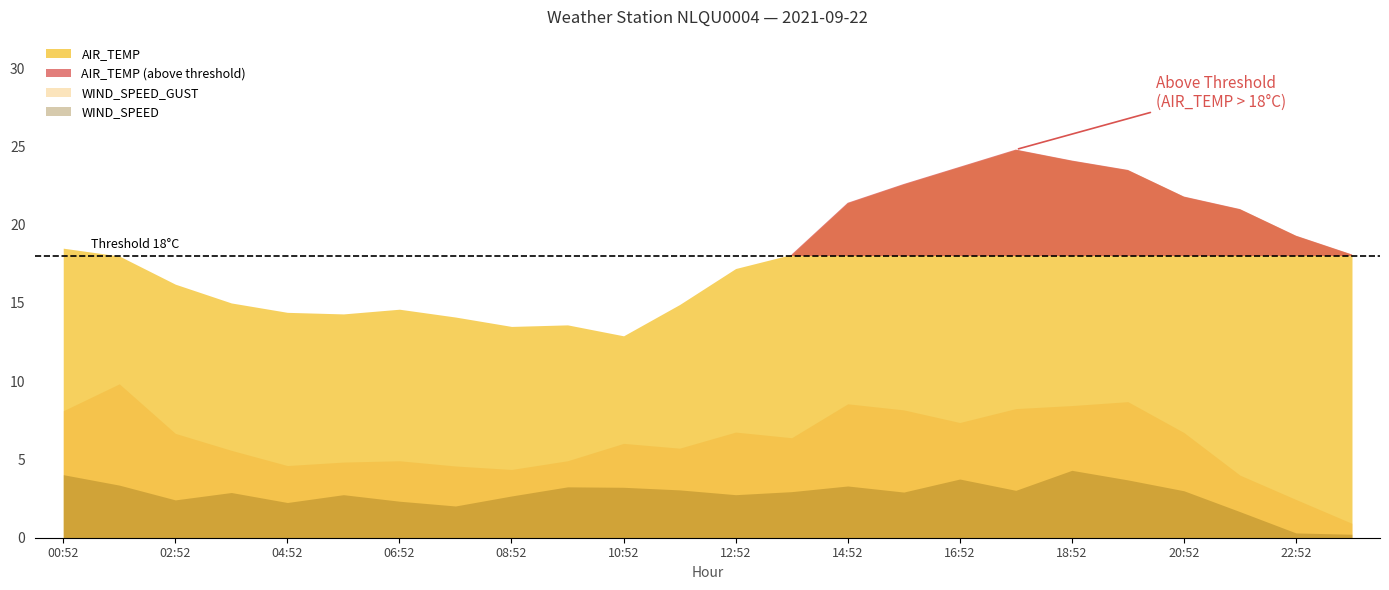

At which label is AIR_TEMP_MAX closest to 19?

23:52